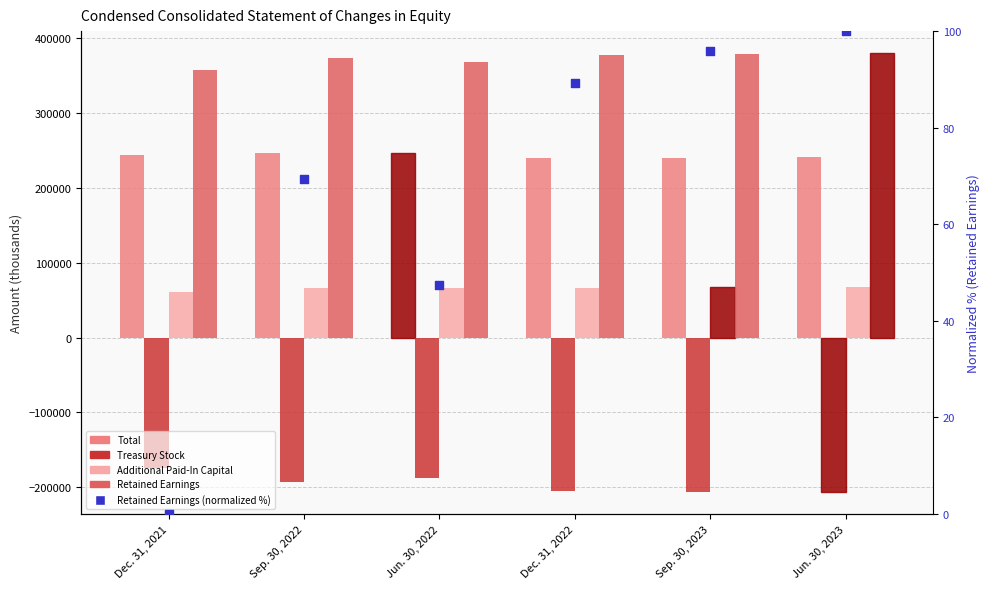

Which series has the widest spread of Y values?

Treasury Stock